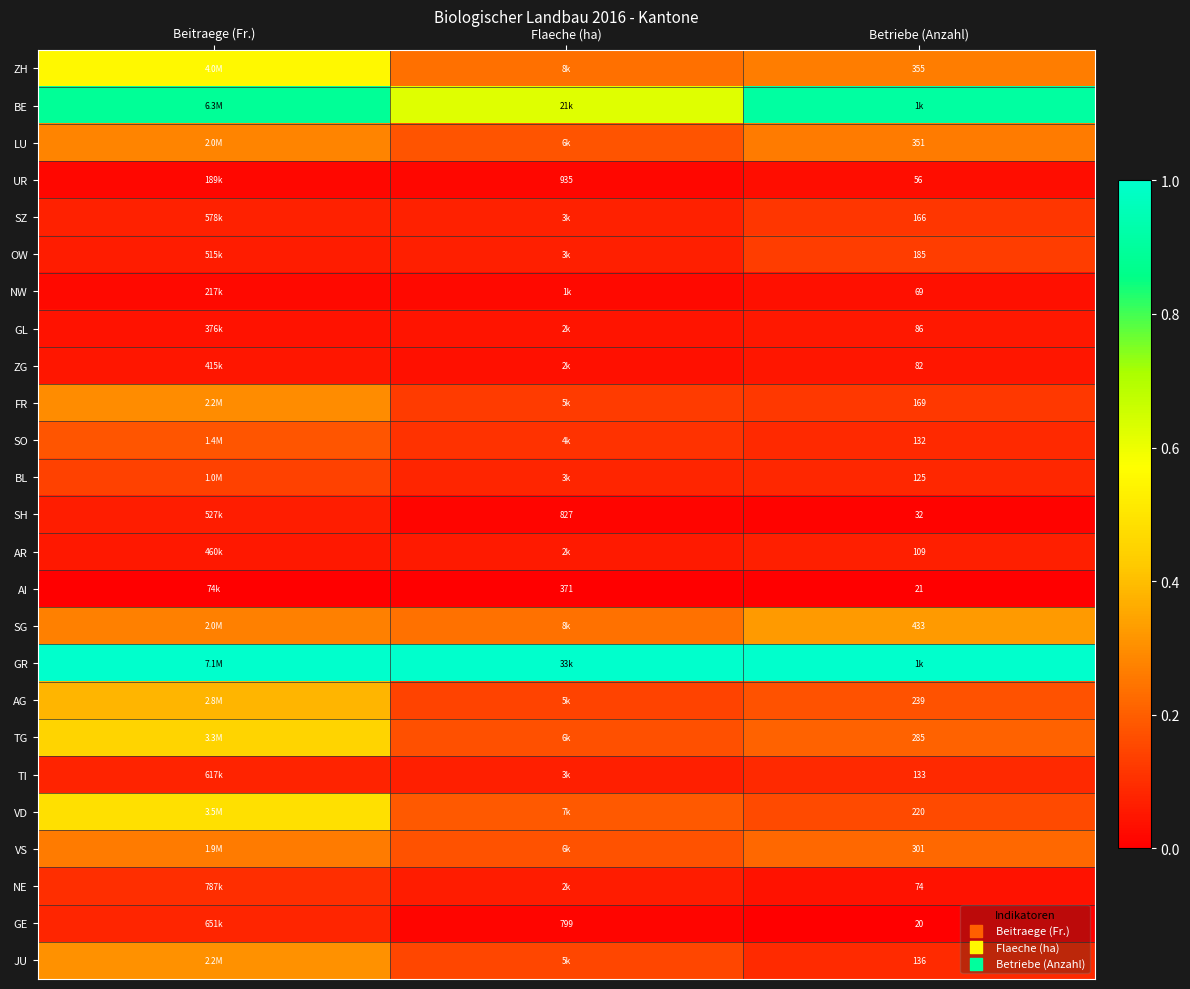

Rank the series at Flaeche (ha) from highest to lowest value.

GR, BE, SG, ZH, VD, LU, VS, TG, JU, AG, FR, SO, BL, SZ, TI, OW, NE, AR, GL, ZG, NW, UR, SH, GE, AI